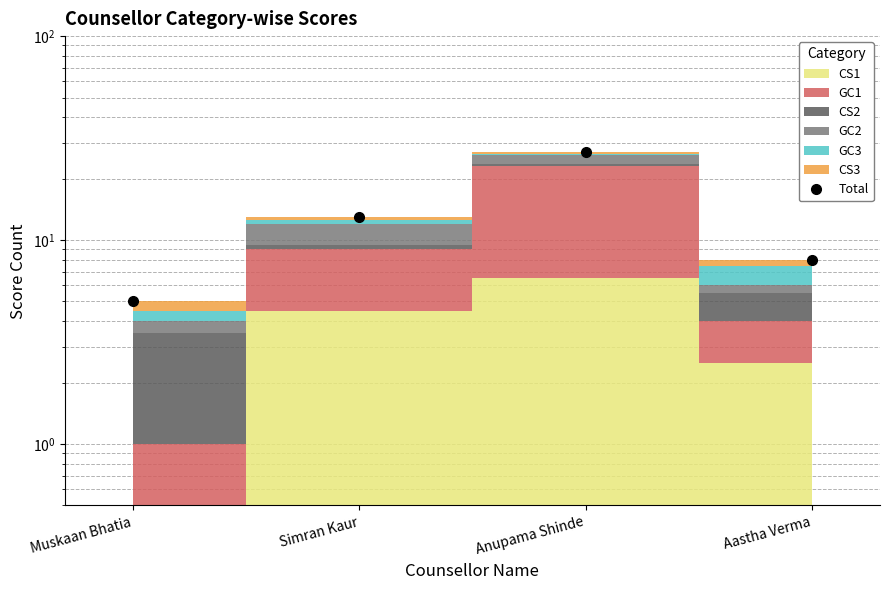

Count the number of categories in the chart.

4